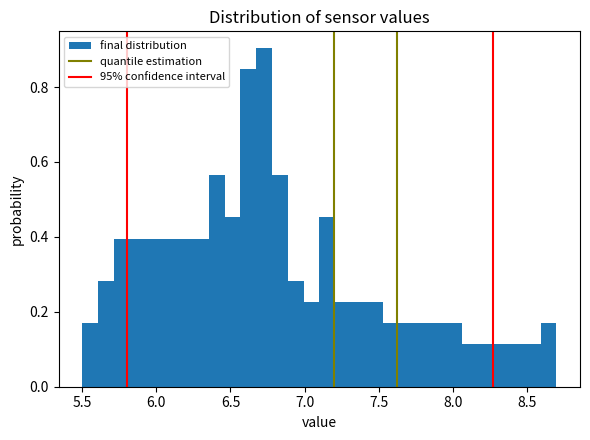

Around what value on the x-axis is the tallest bar? Give the approximate position of its centre, as read against the axis.

6.75